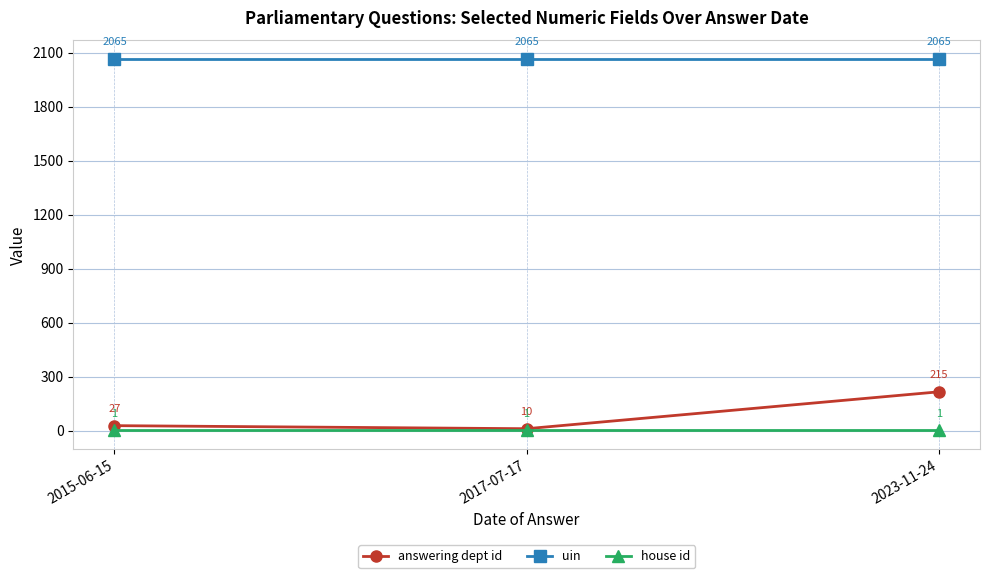

How many data points in answering dept id are less than 27?

1